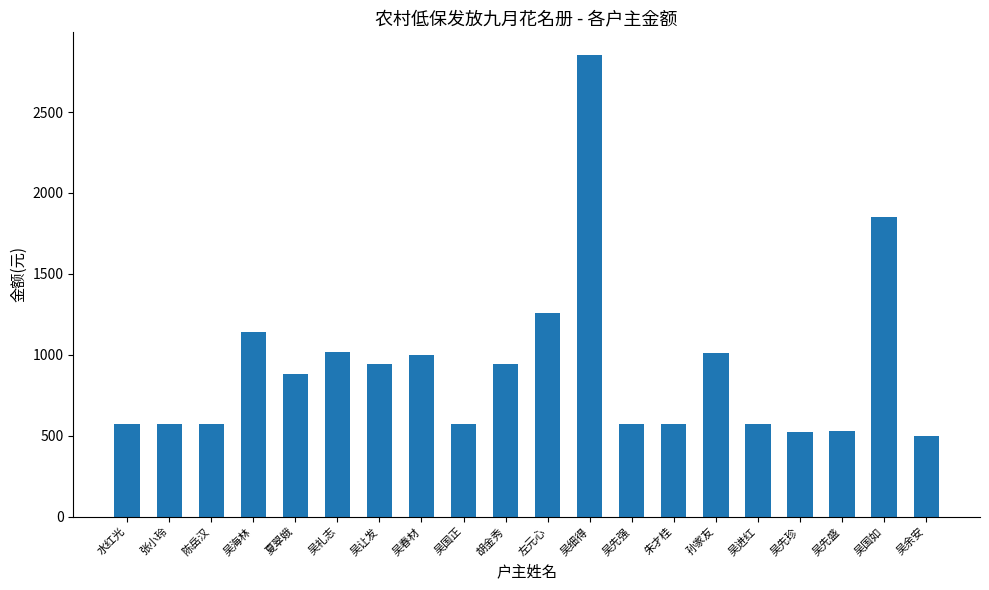

What is the greatest value displayed?

2850